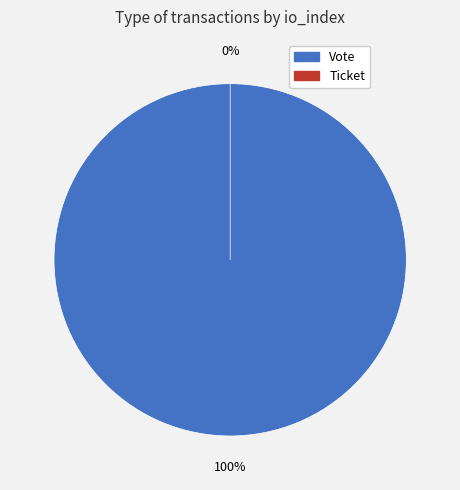

The Ticket slice represents 12% of the pie. True or false?

False